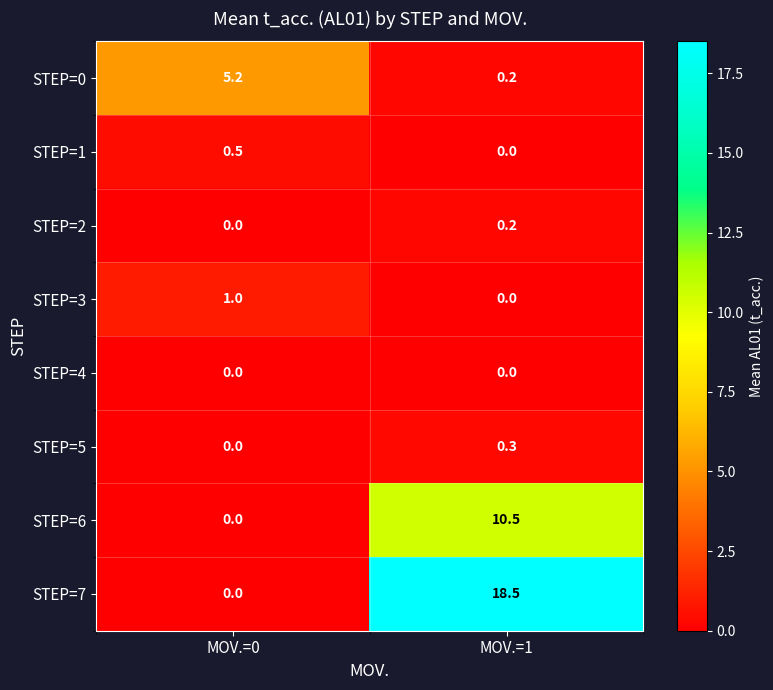

What is the difference between the maximum and minimum values in the STEP=0 series?

5.0